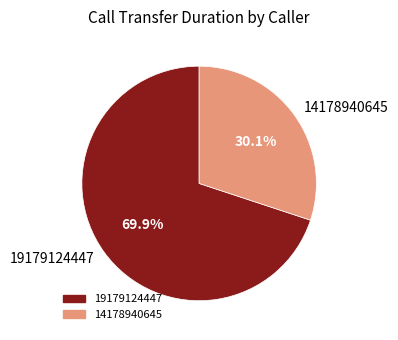

Approximately how many times larger is the value at 14178940645 compared to 19179124447?

0.4